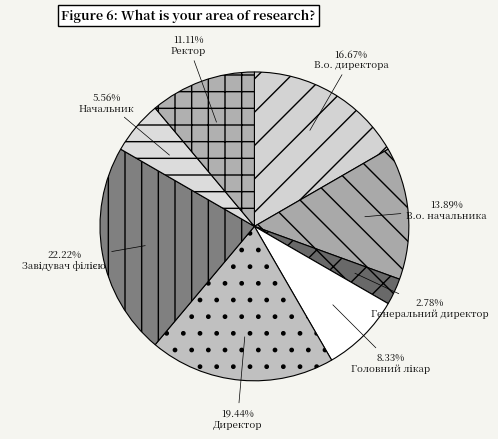

To the nearest percent, what is the difference between the В.о. начальника and Завідувач філією slice percentages?

8%